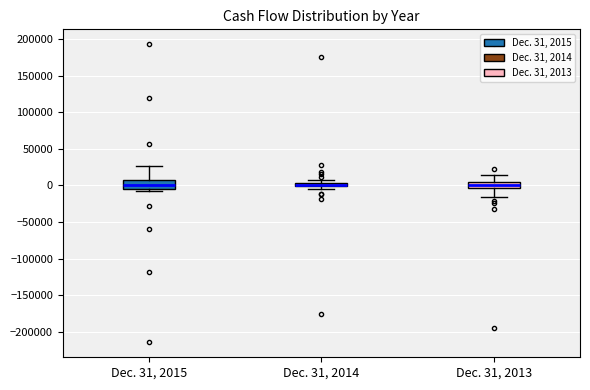

Where is the lower edge of the box for Dec. 31, 2015 on the y-axis? The values are not printed on the chart, so give them approximately, as read against the axis.

-5000